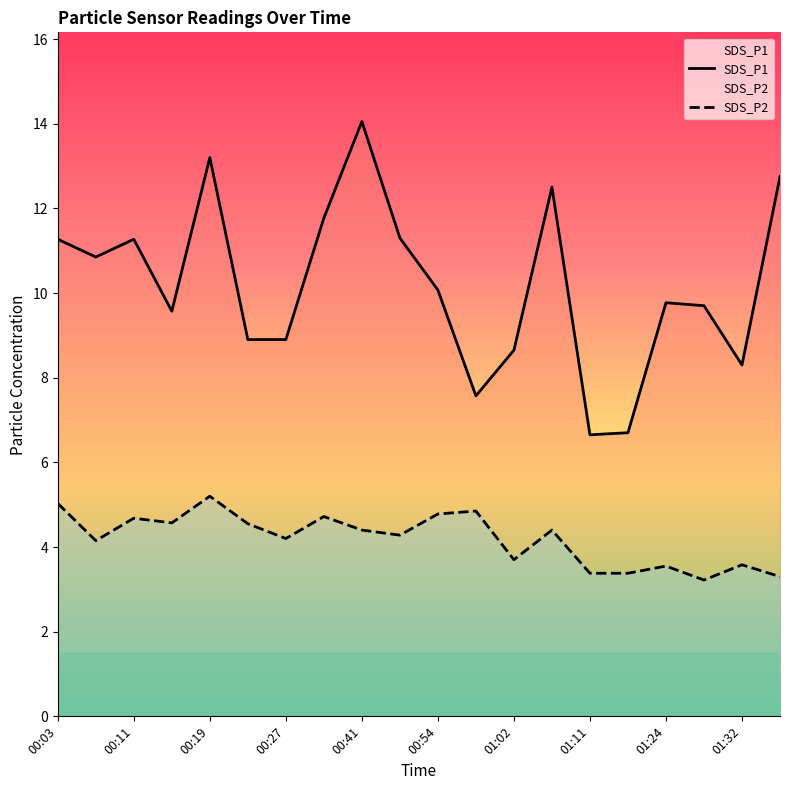

True or false: SDS_P1 and SDS_P2 cross at least once.

False